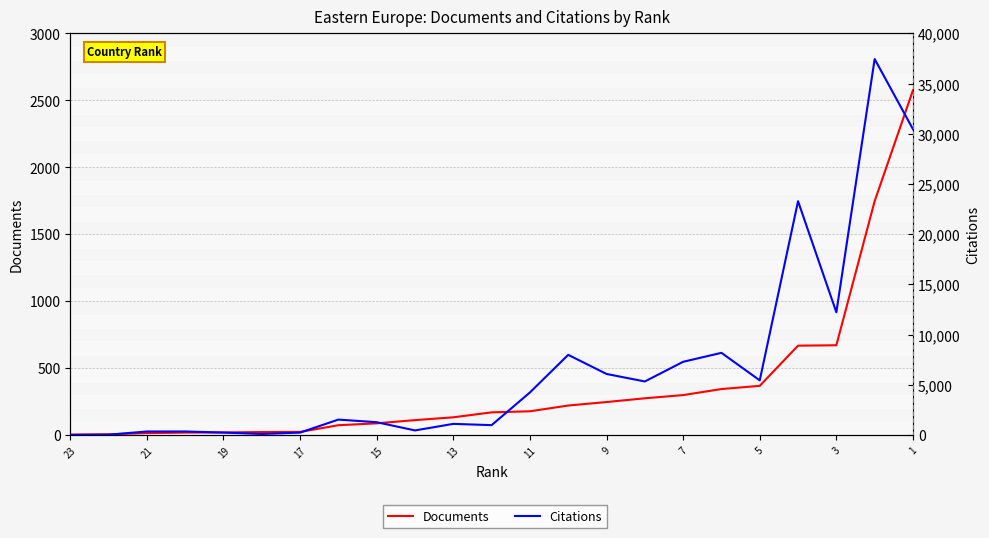

The Citations series shows 49583 at 21. True or false?

False